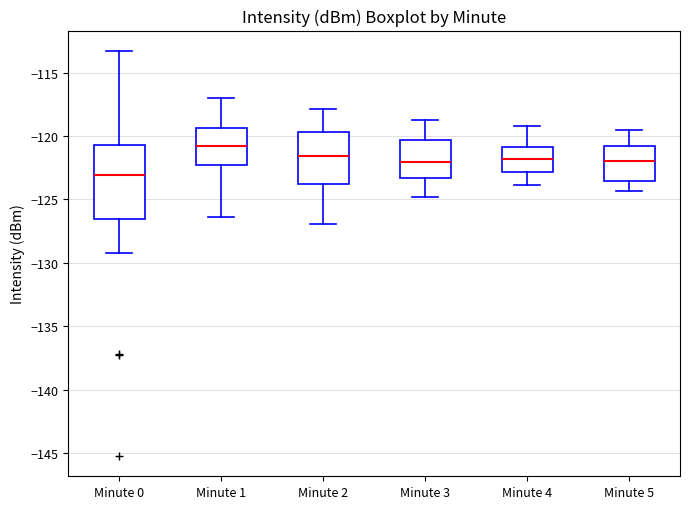

Which box's median line is the lowest?

Minute 0